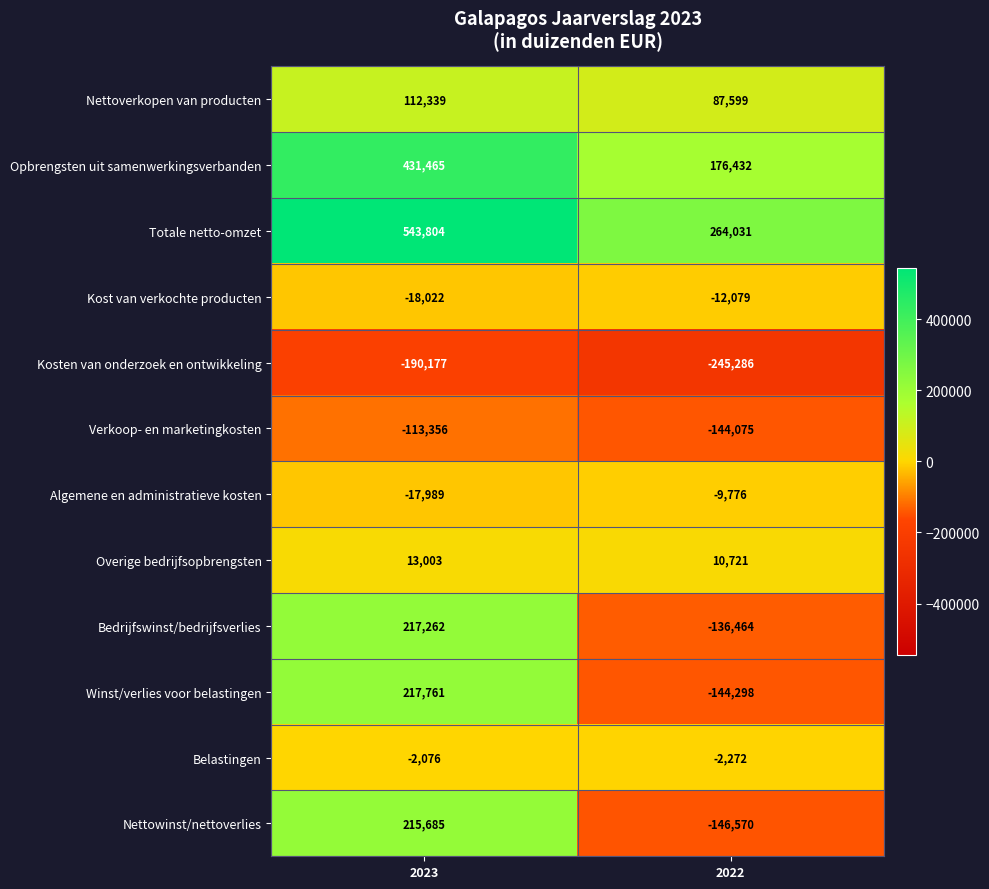

Which series has the largest total across all categories?

Totale netto-omzet